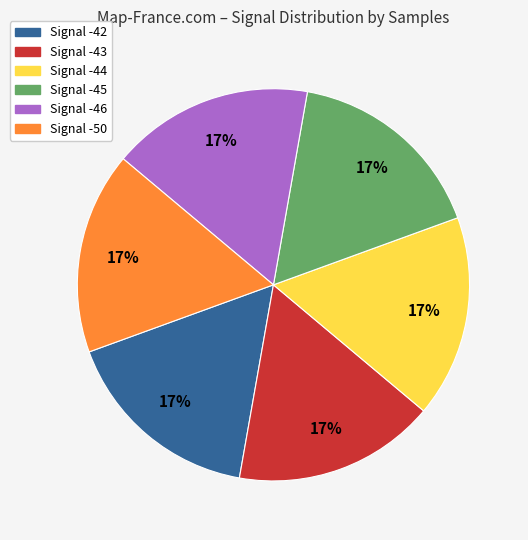

How many slices are in this pie chart?

6